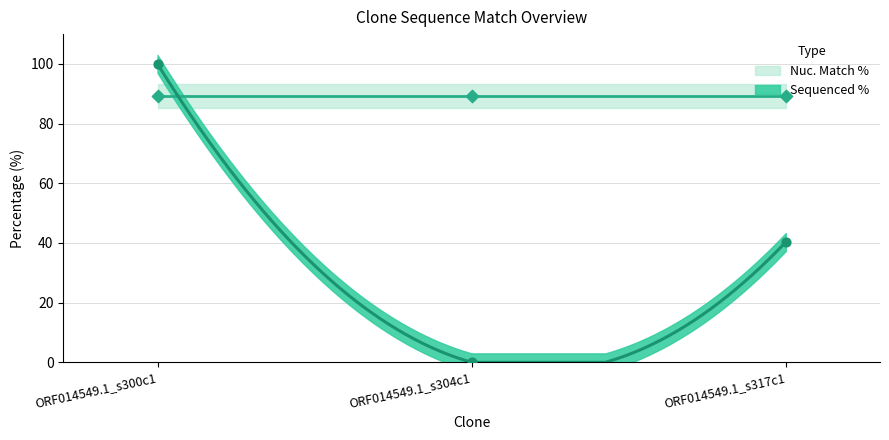

Between ORF014549.1_s300c1 and ORF014549.1_s317c1, which is larger?

ORF014549.1_s300c1